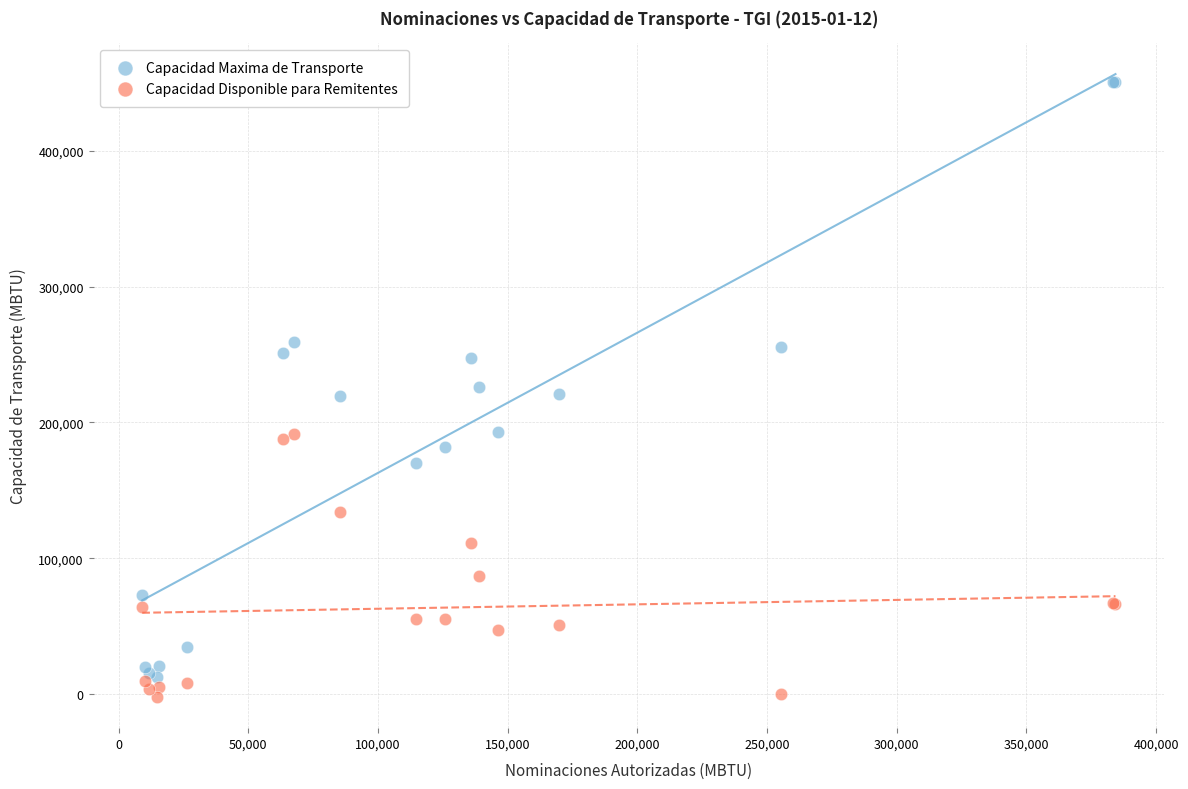

In the Capacidad Disponible para Remitentes series, what Y value is closest to 94758?

86863.2